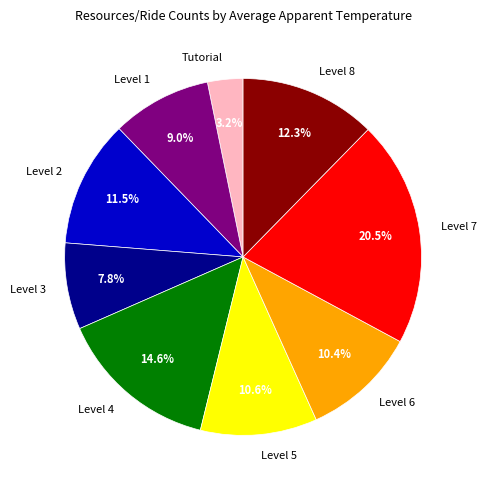

Combined, do Level 7 and Level 2 account for over 50%?

No